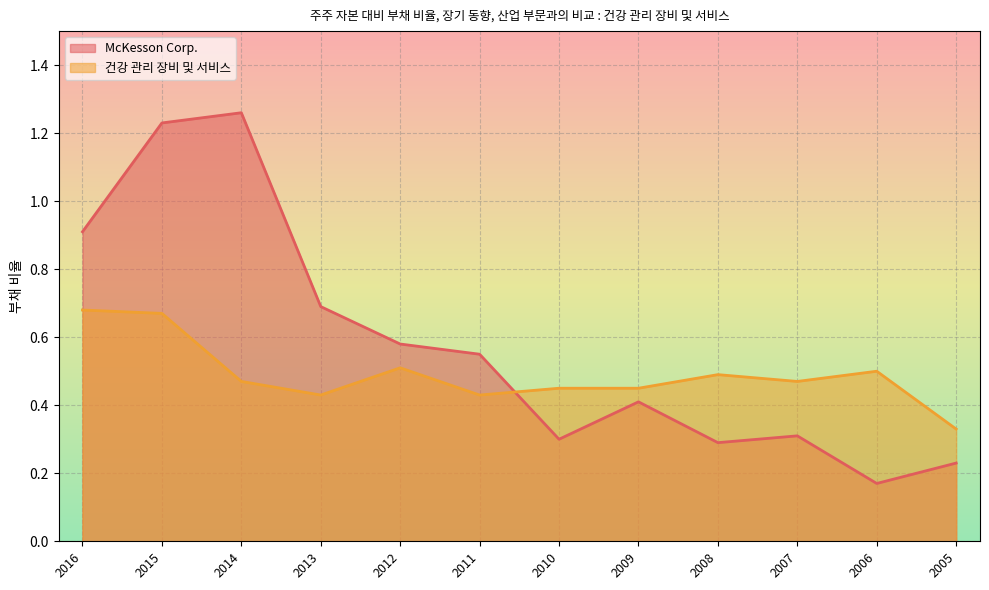

True or false: 건강 관리 장비 및 서비스 has more than 0 points higher than both neighbors.

True